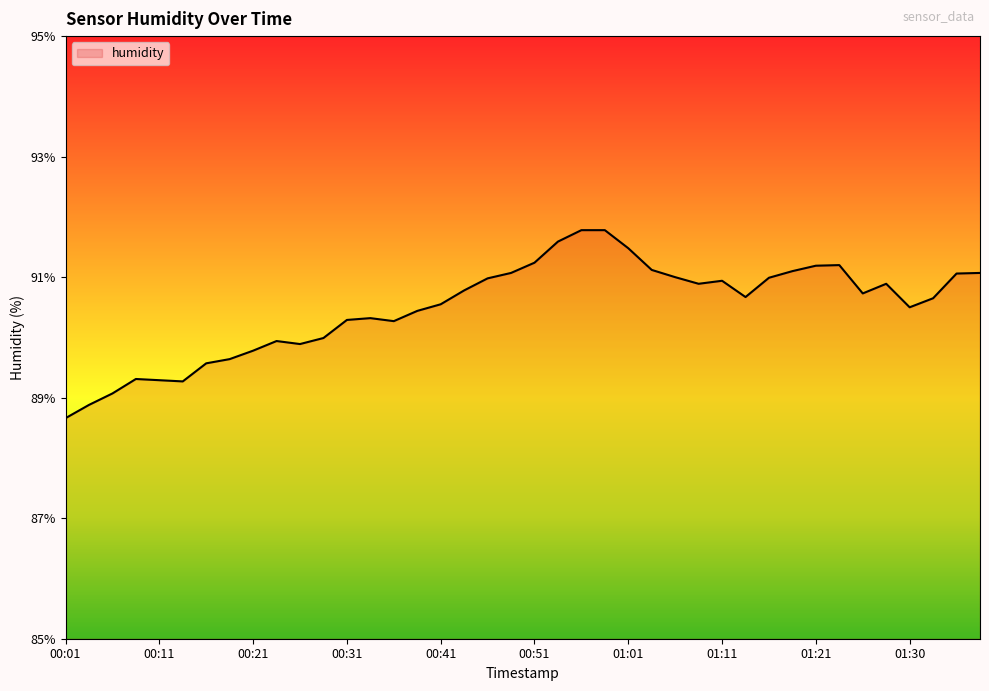

What is the average value?

90.5